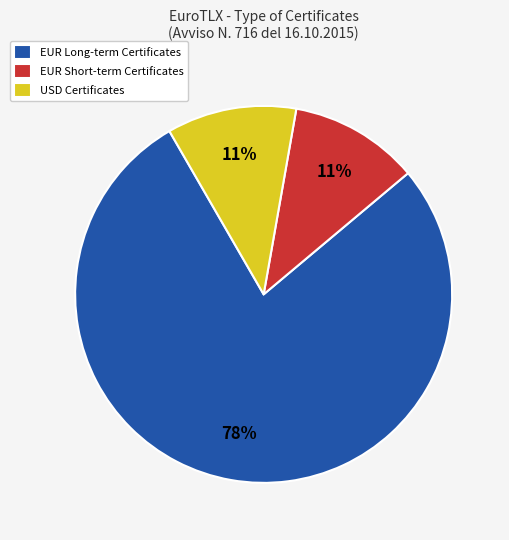

What is the largest slice in the pie chart?

EUR Long-term Certificates